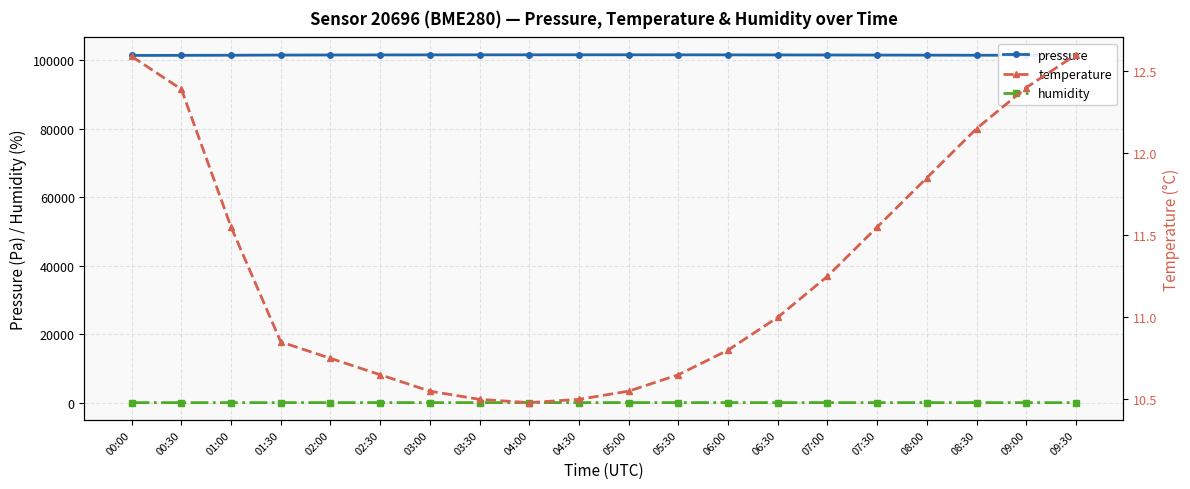

Reading left to right, what are all the values shown in this chart?

pressure: 00:00=101470.2	00:30=101497.9	01:00=101531.7	01:30=101580.7	02:00=101601.5	02:30=101620.0	03:00=101635.0	03:30=101648.0	04:00=101655.0	04:30=101660.0	05:00=101658.0	05:30=101650.0	06:00=101638.0	06:30=101620.0	07:00=101600.0	07:30=101578.0	08:00=101552.0	08:30=101530.0	09:00=101510.0	09:30=101490.0
humidity: 00:00=89.8	00:30=91.5	01:00=93.7	01:30=96.4	02:00=97.9	02:30=98.2	03:00=98.5	03:30=98.6	04:00=98.5	04:30=98.4	05:00=98.1	05:30=97.7	06:00=97.2	06:30=96.6	07:00=95.9	07:30=95.1	08:00=94.2	08:30=93.3	09:00=92.4	09:30=91.5
temperature: 00:00=12.6	00:30=12.4	01:00=11.6	01:30=10.8	02:00=10.8	02:30=10.7	03:00=10.6	03:30=10.5	04:00=10.5	04:30=10.5	05:00=10.6	05:30=10.7	06:00=10.8	06:30=11.0	07:00=11.2	07:30=11.6	08:00=11.8	08:30=12.2	09:00=12.4	09:30=12.6